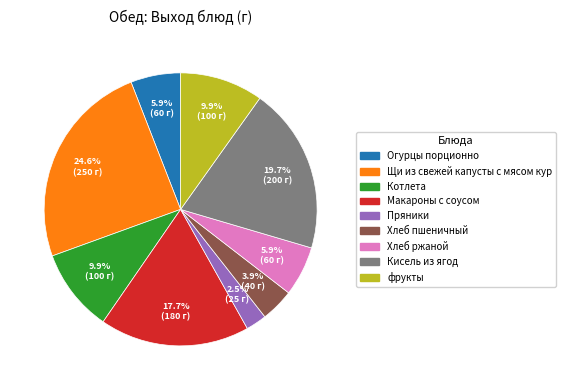

True or false: Макароны с соусом accounts for 18% of the total.

True